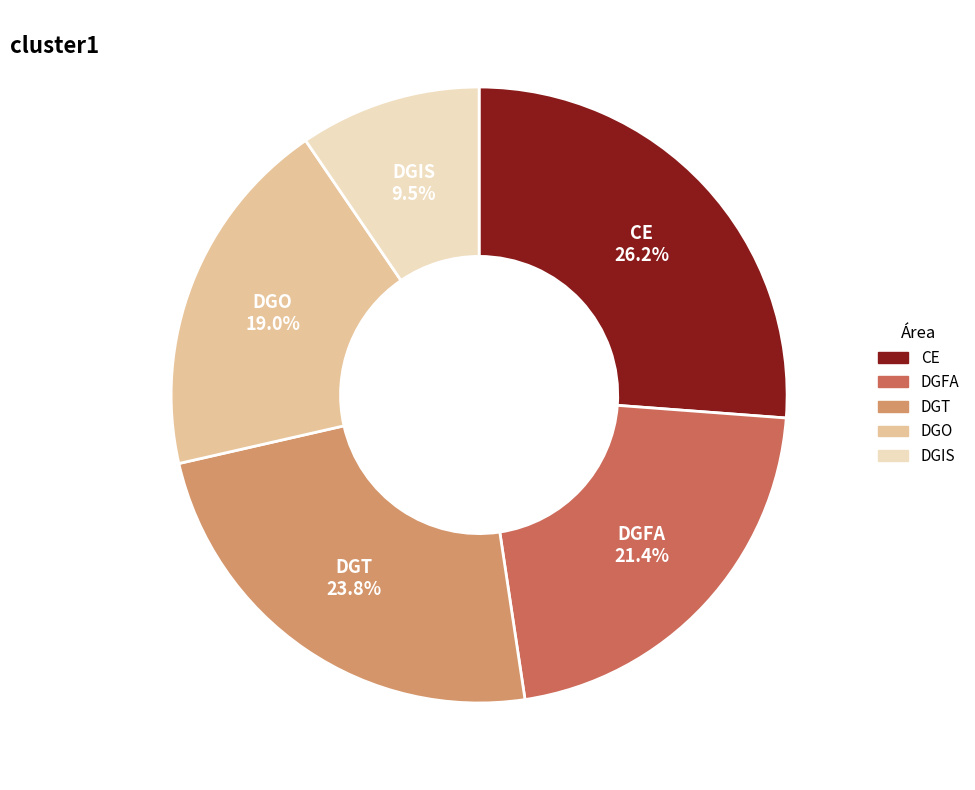

True or false: CE accounts for 26% of the total.

True